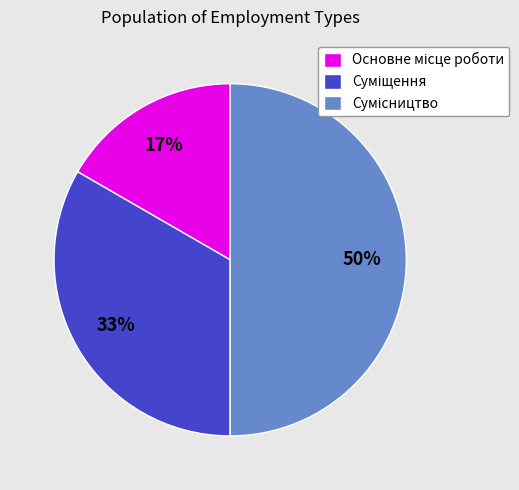

To the nearest percent, what is the average slice percentage?

33%